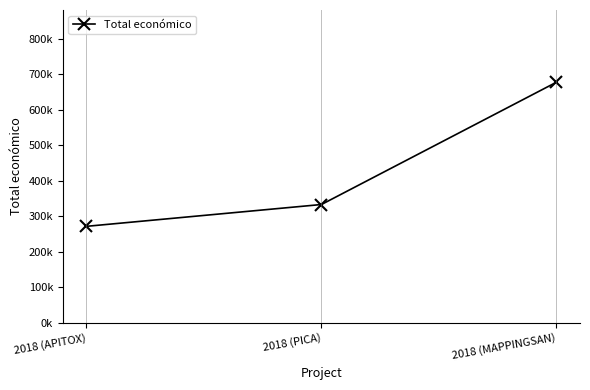

Reading right to left, what are all the values shown in this chart?

677425	333001	271552